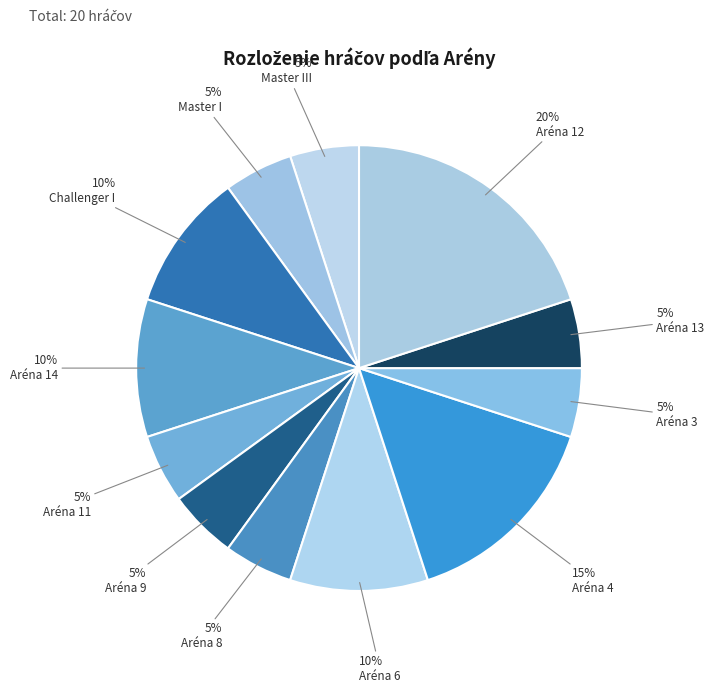

To the nearest percent, what is the difference between the largest and smallest slice percentages?

15%